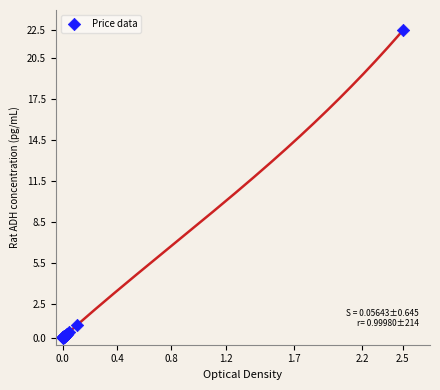

What Y value in the scatter plot is closest to 11?

0.9